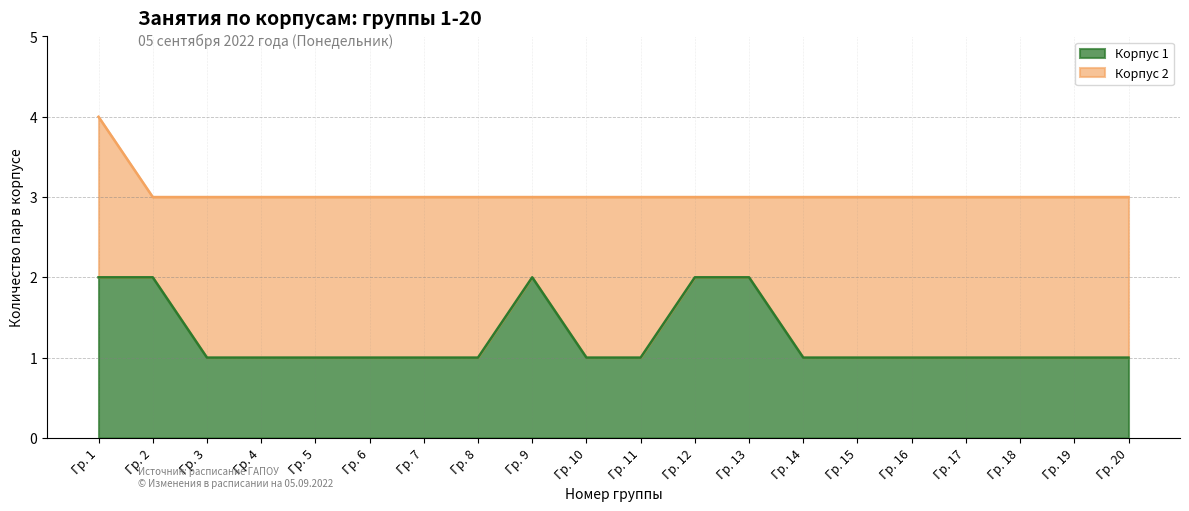

The value of Корпус 1 at Гр. 4 is 1. True or false?

True